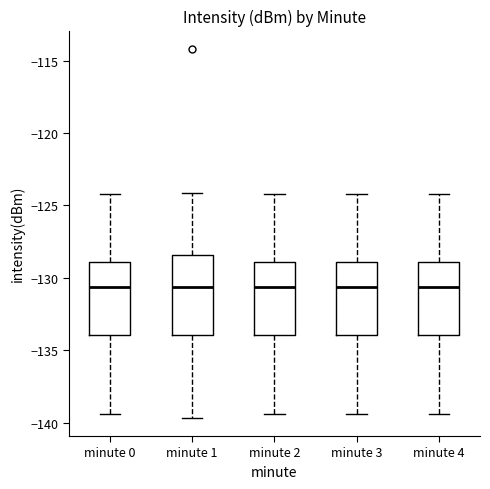

Reading left to right, read every box against the y-axis: the position of its median line, the range the box covers, and the ends of its whiskers. The values are not printed on the chart, so give them approximately, as read against the axis.

minute 0: median -130.5, box -134.0 to -129.0, whiskers -139.5 to -124.0
minute 1: median -130.5, box -134.0 to -128.5, whiskers -139.5 to -124.0
minute 2: median -130.5, box -134.0 to -129.0, whiskers -139.5 to -124.0
minute 3: median -130.5, box -134.0 to -129.0, whiskers -139.5 to -124.0
minute 4: median -130.5, box -134.0 to -129.0, whiskers -139.5 to -124.0